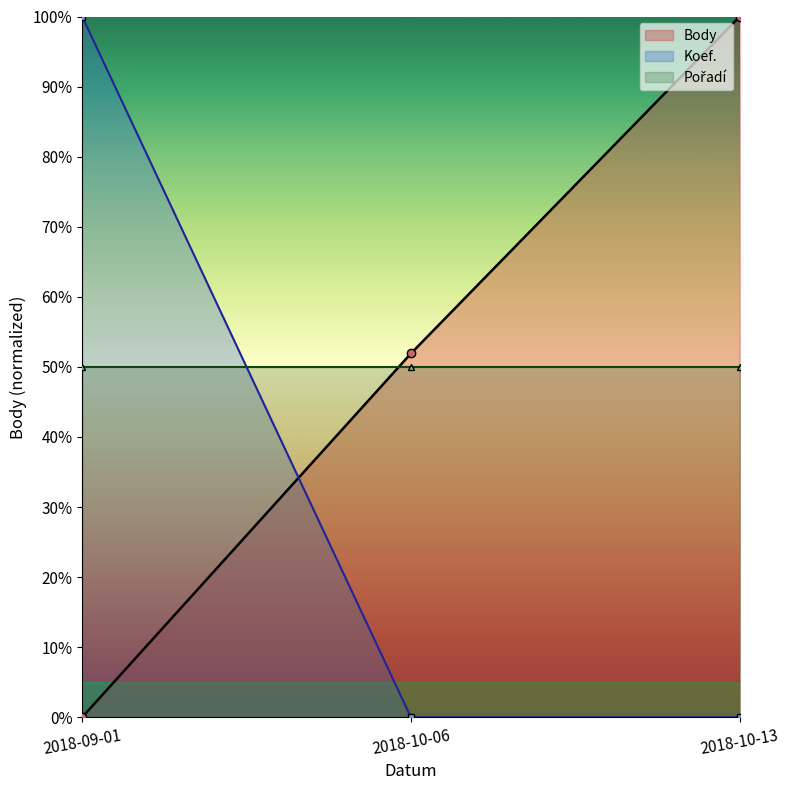

True or false: Pořadí has a value of 50.0 at 2018-10-13.

True